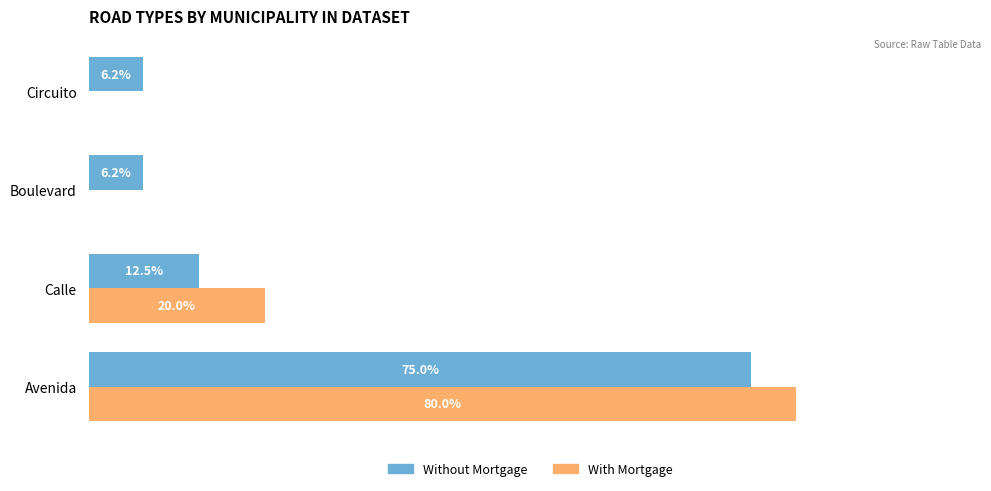

Where is With Mortgage nearest to the value 40?

Calle